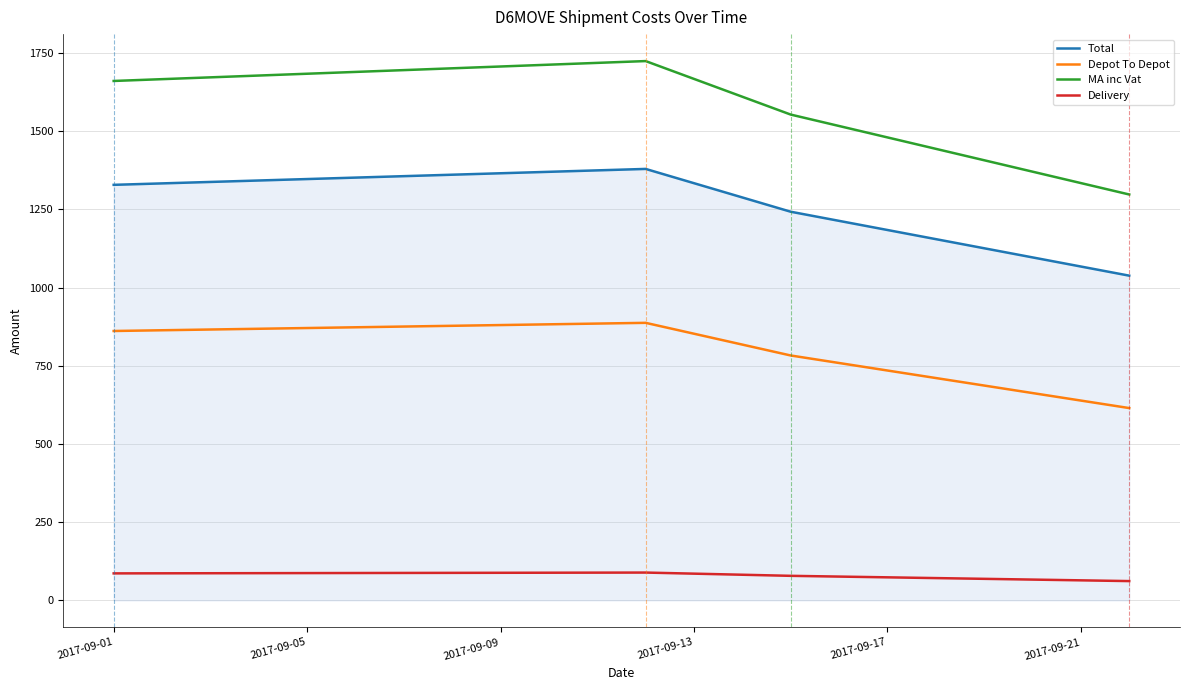

How many values in the Delivery series are below 86?

2